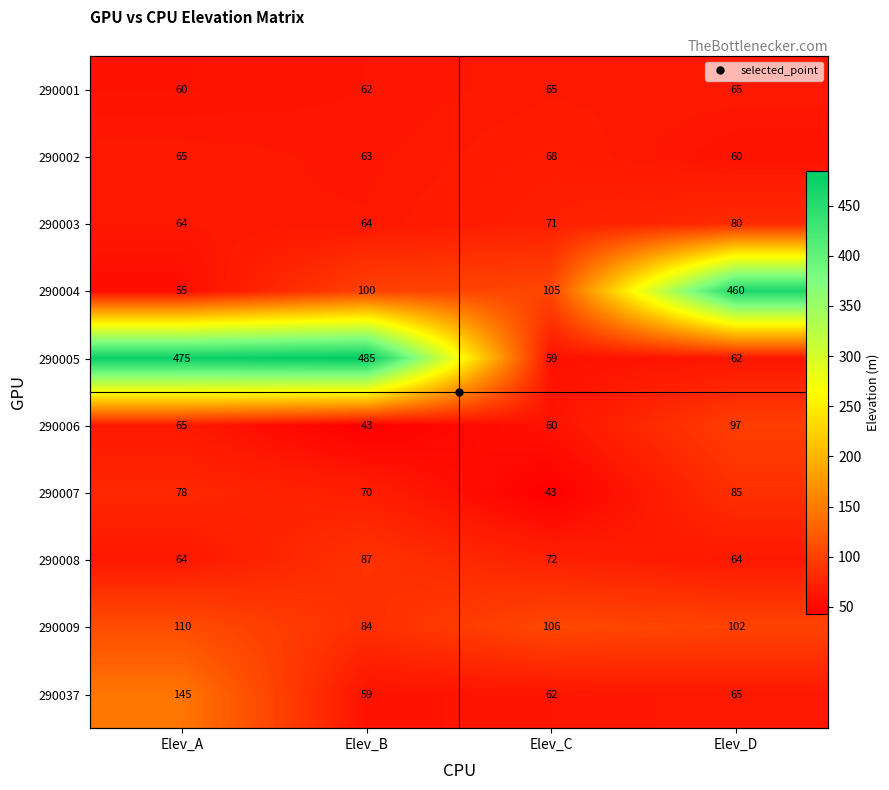

What is the spread (max minus min) of values at Elev_D?

400